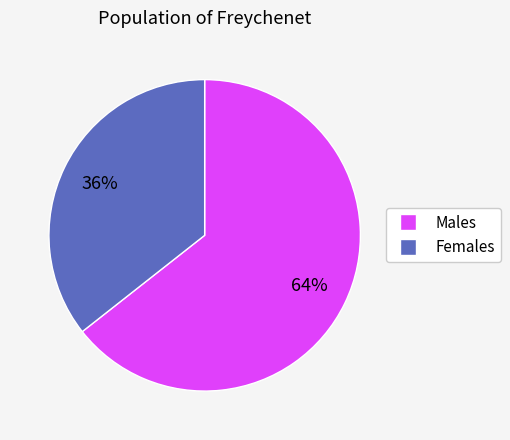

How many slices are in this pie chart?

2